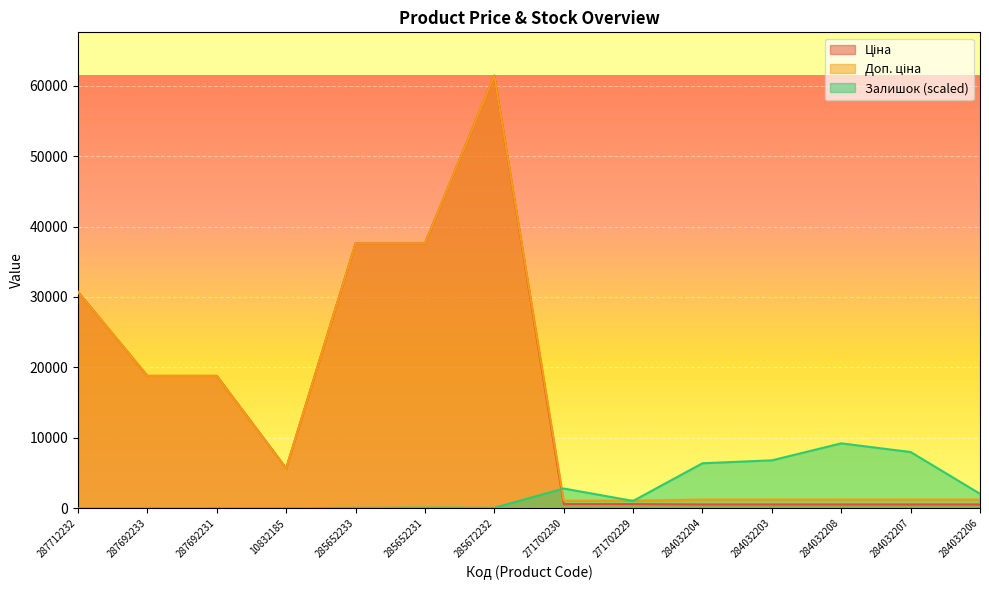

The Ціна series shows 539.0 at 284032206. True or false?

True